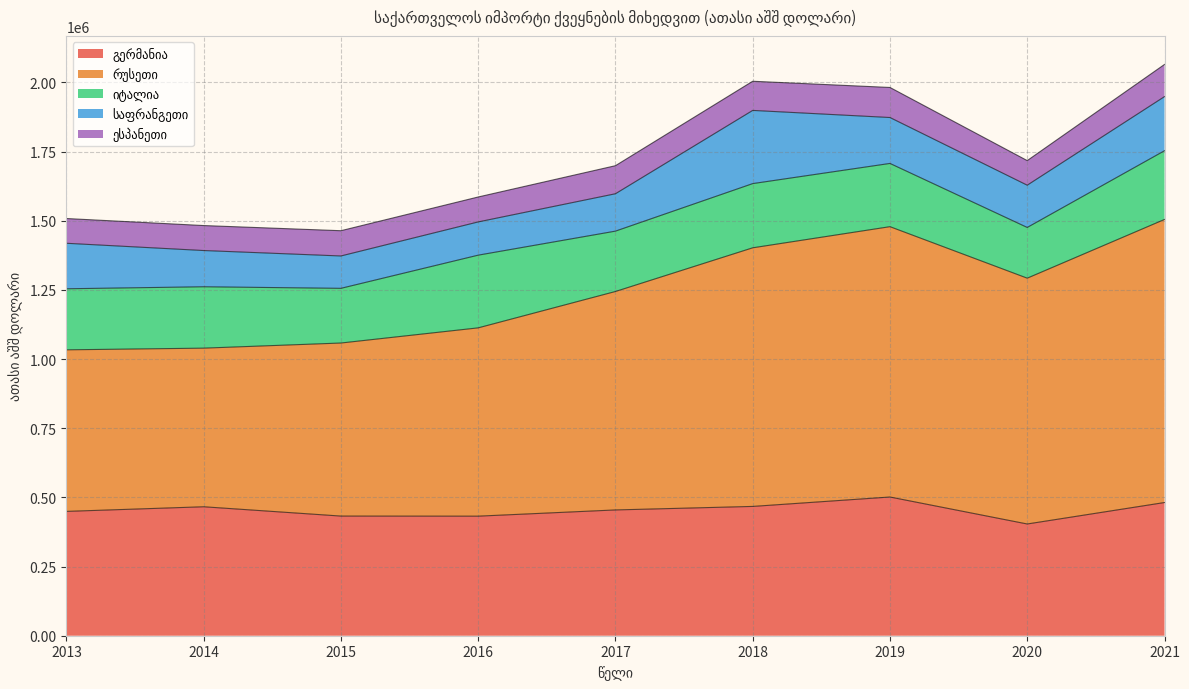

Between 2021 and 2016, which is larger?

2021